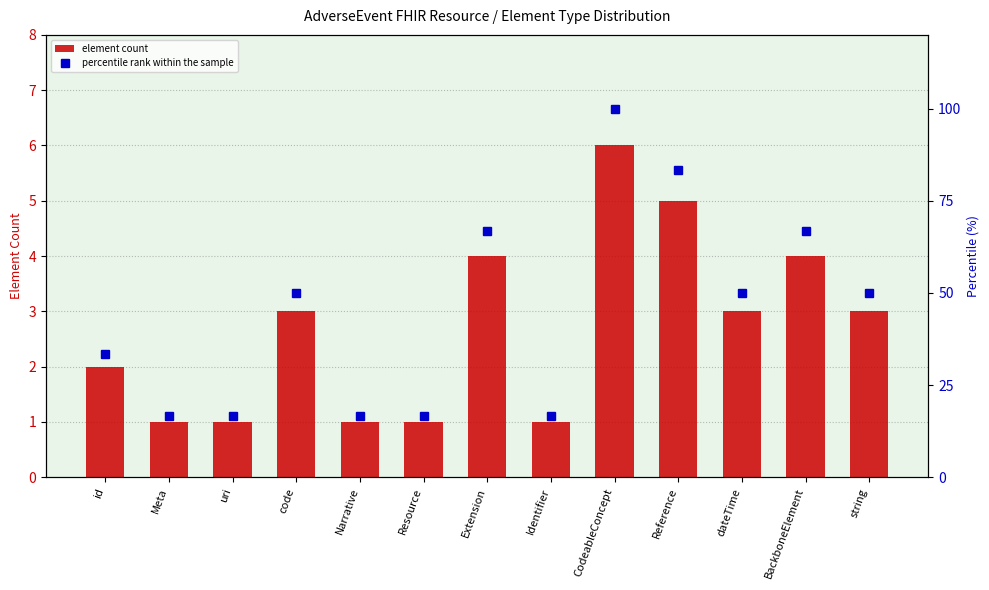

What is the ratio of the value at string to the value at Narrative?

3.0